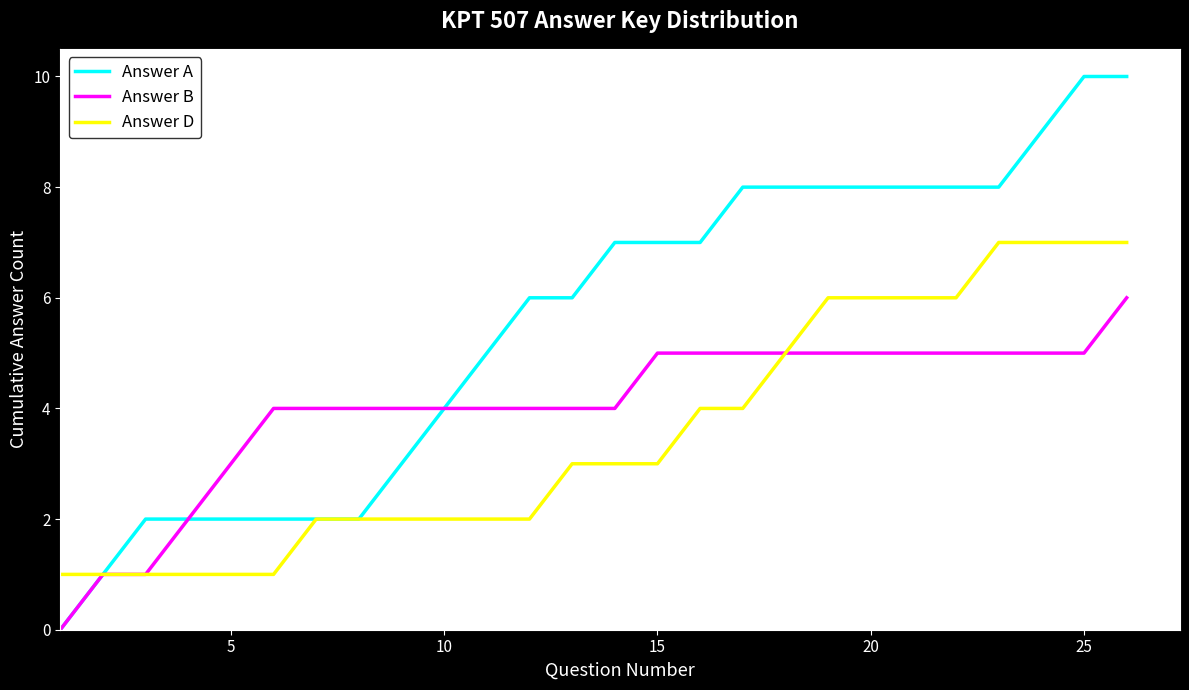

What are all the series names shown in the legend?

Answer A, Answer B, Answer D